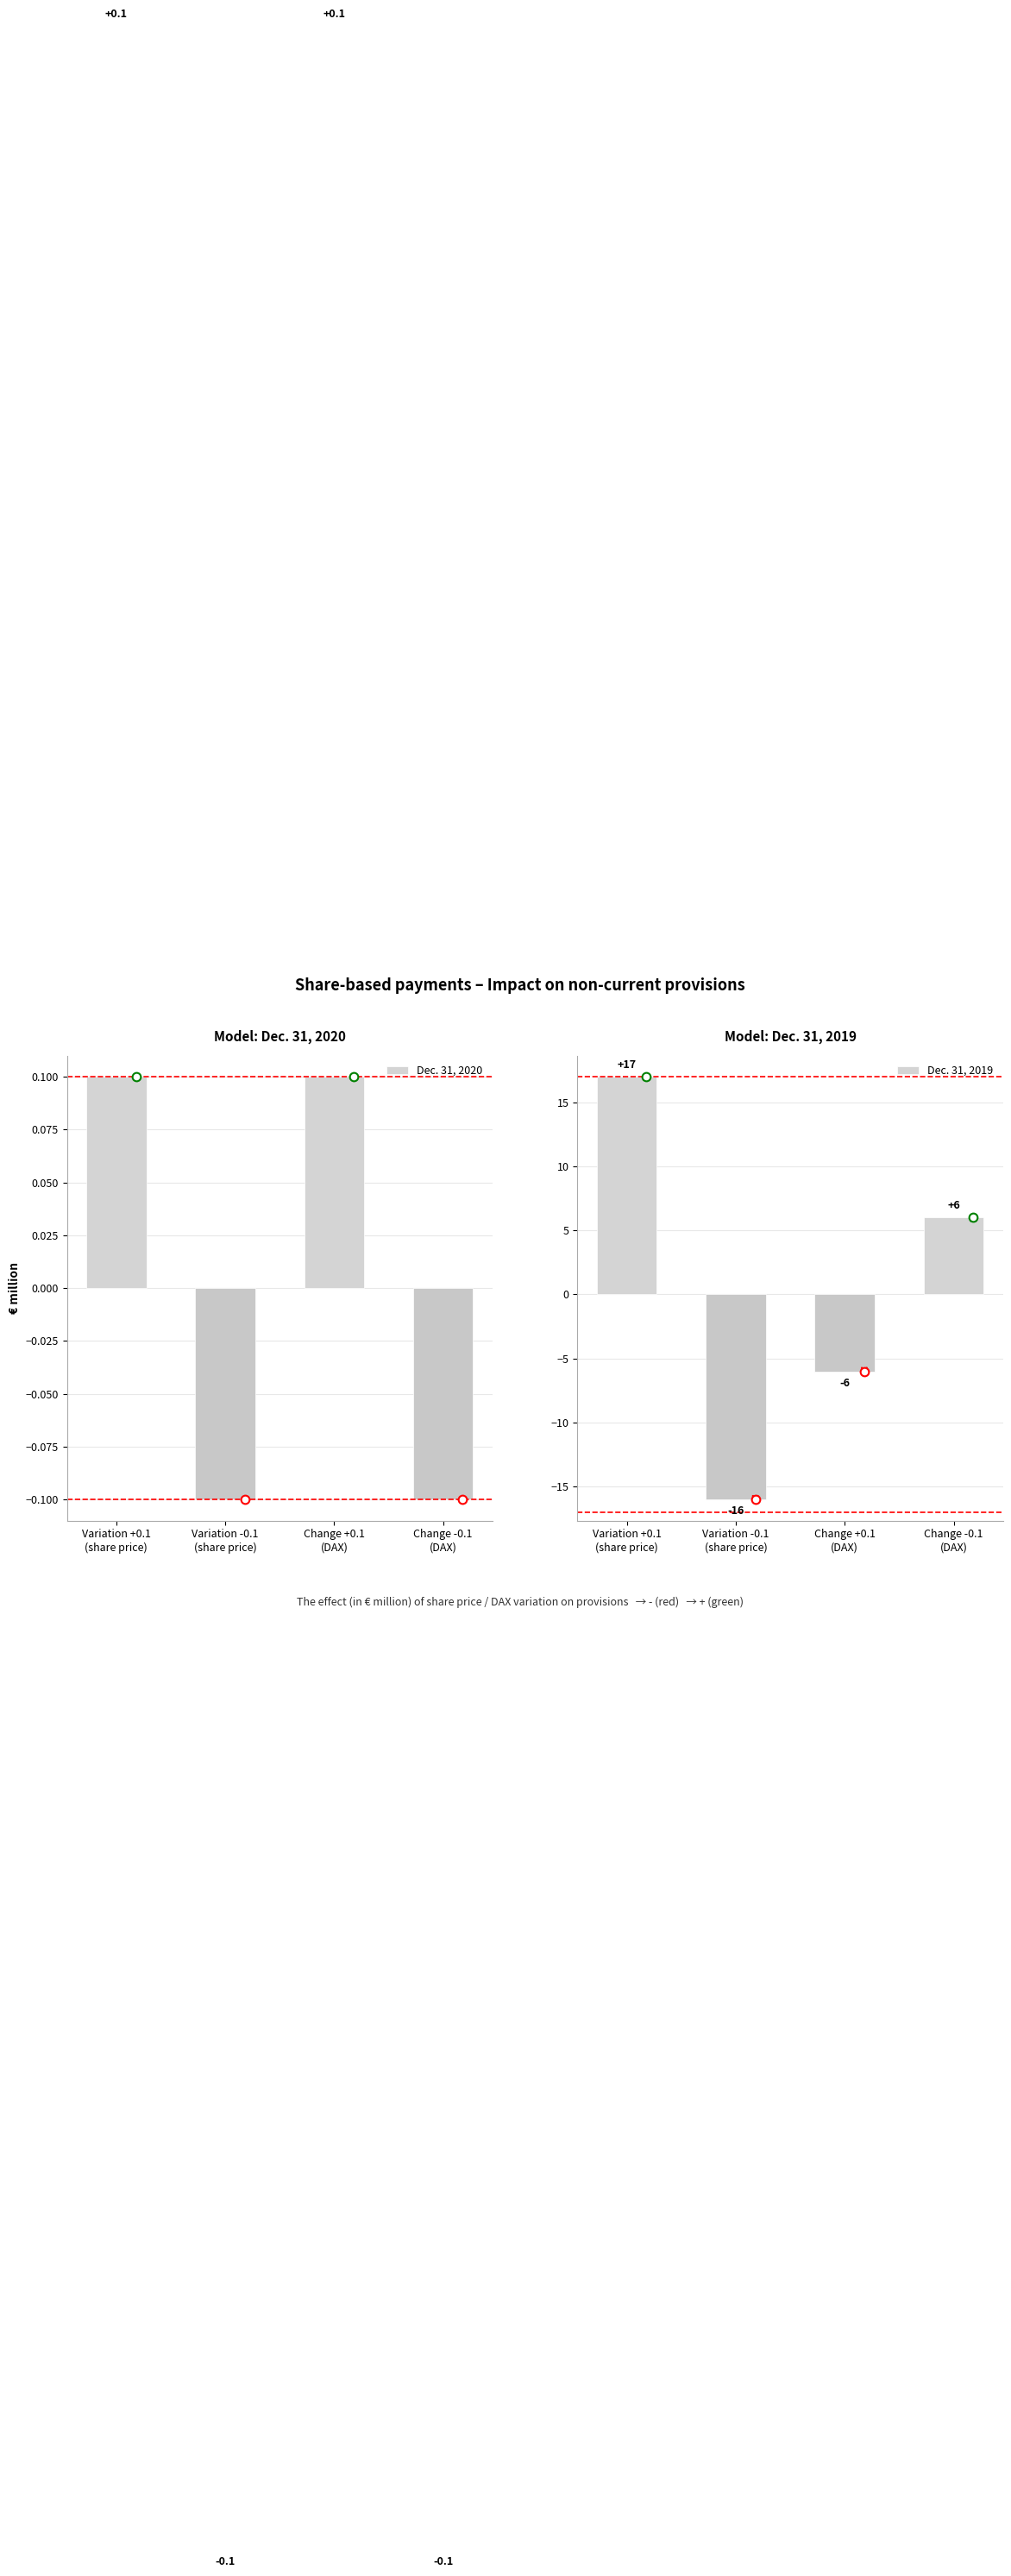

What is the value of the Dec. 31, 2020 bar at the 2nd from the left?

-0.1